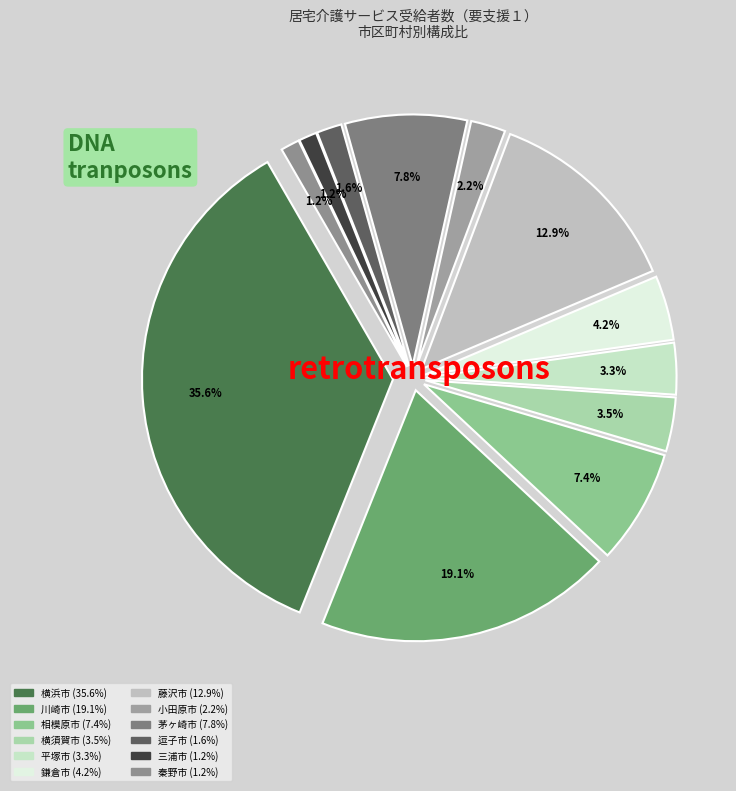

True or false: 小田原市 accounts for 2% of the total.

True